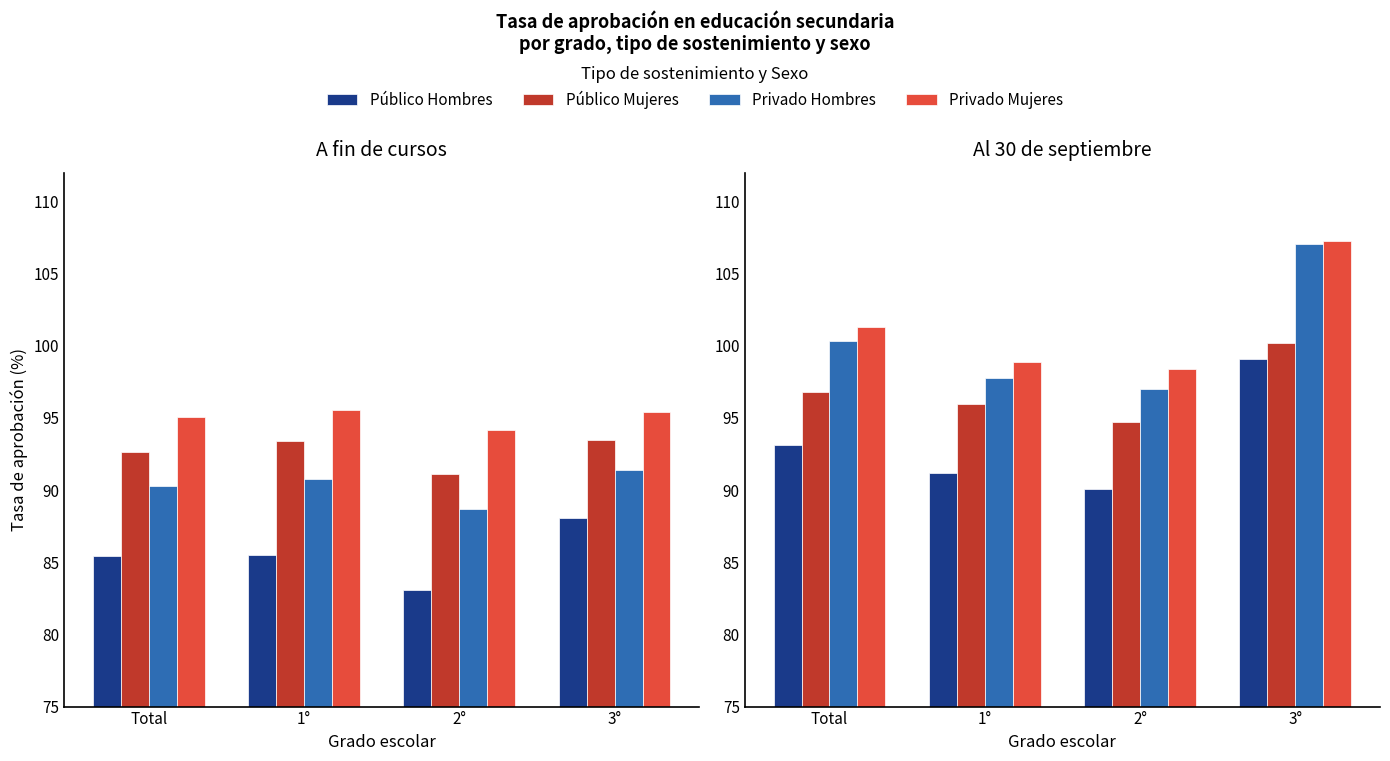

How many groups of bars are there?

4